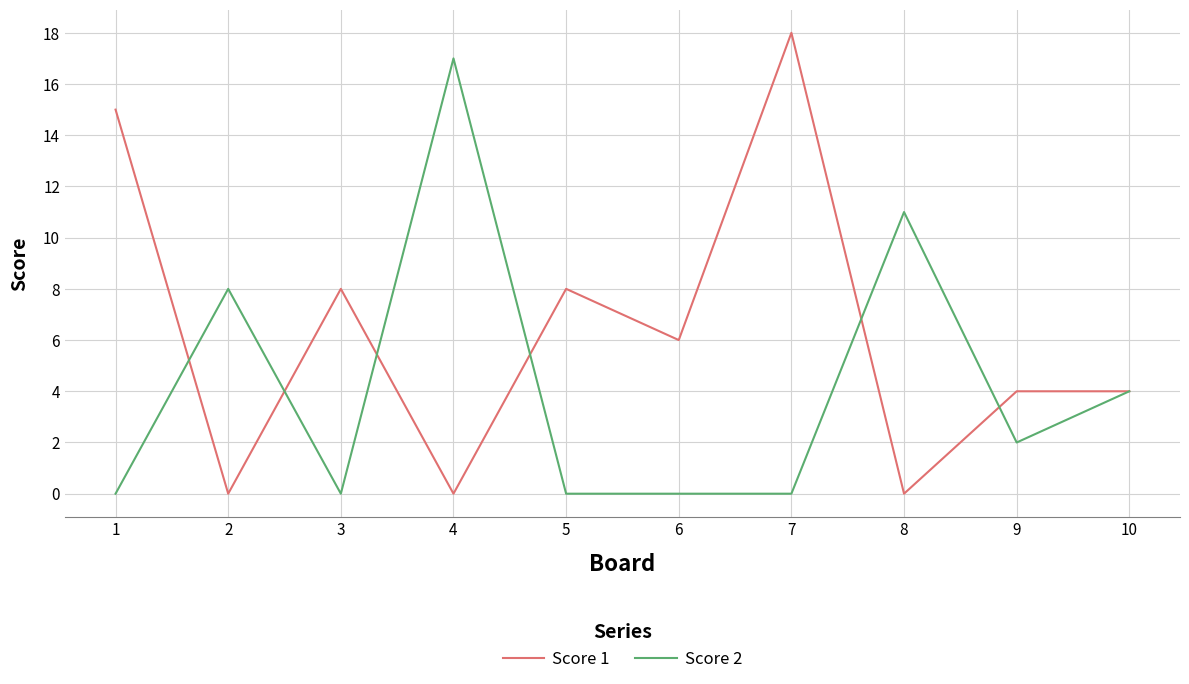

True or false: Score 1 has a value of 6 at 10.

False